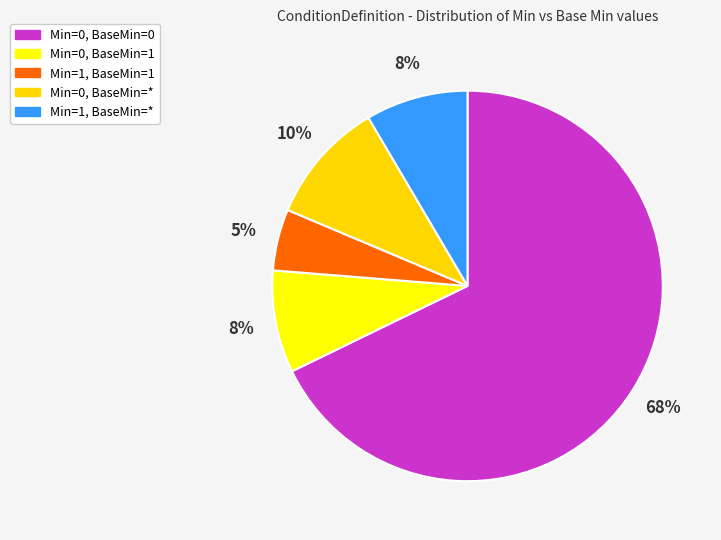

How many slices are in this pie chart?

5